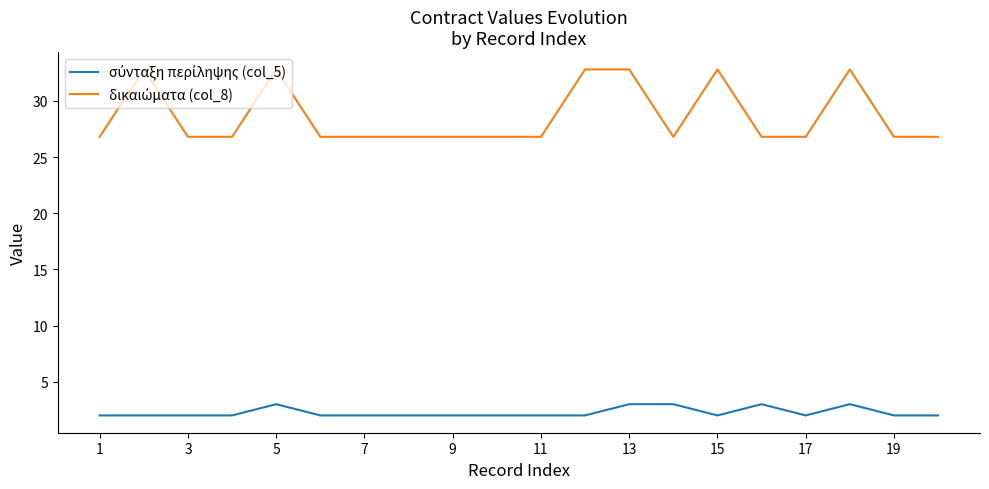

What is the smallest value displayed?

2.0